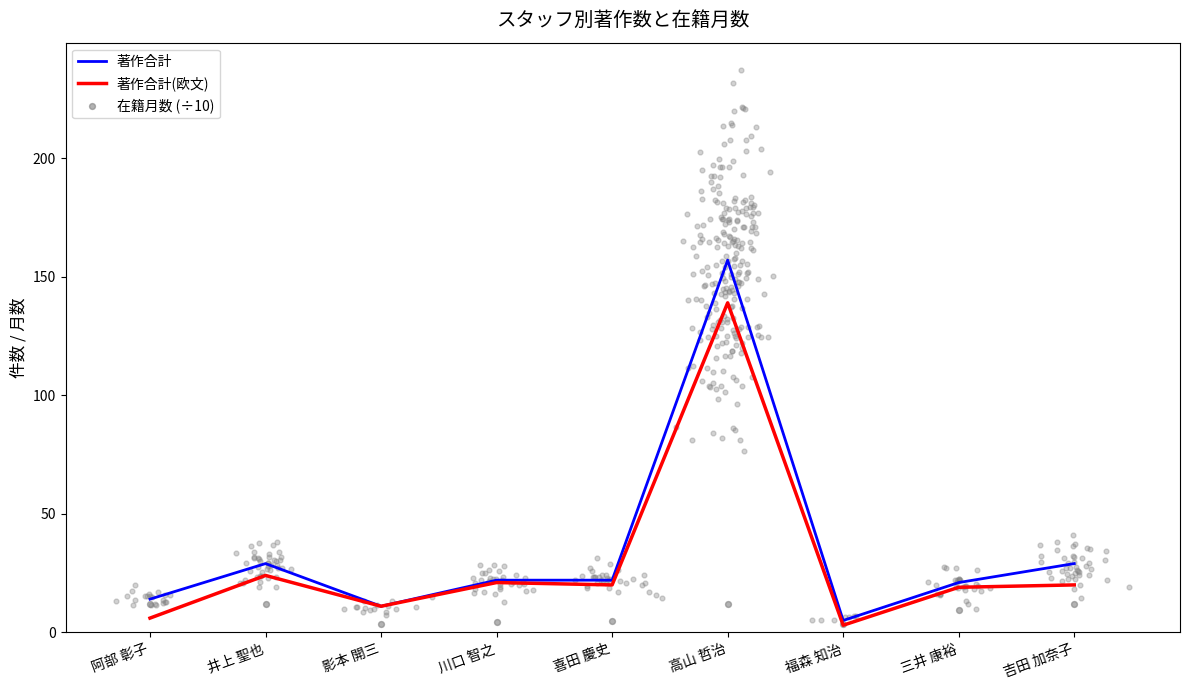

Is the value of 著作合計(欧文) at 井上 聖也 greater than the value of 著作合計 at 喜田 慶史?

Yes